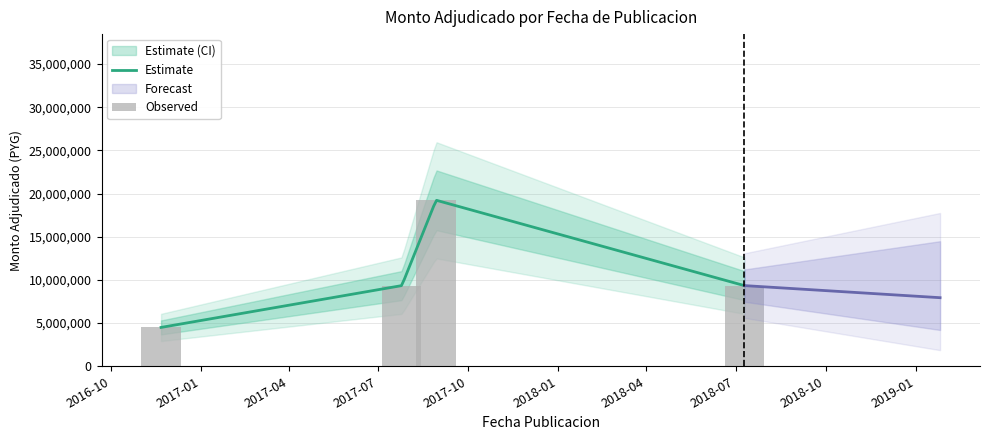

Between 2017-08-29 and 2018-07-10, which is larger?

2017-08-29